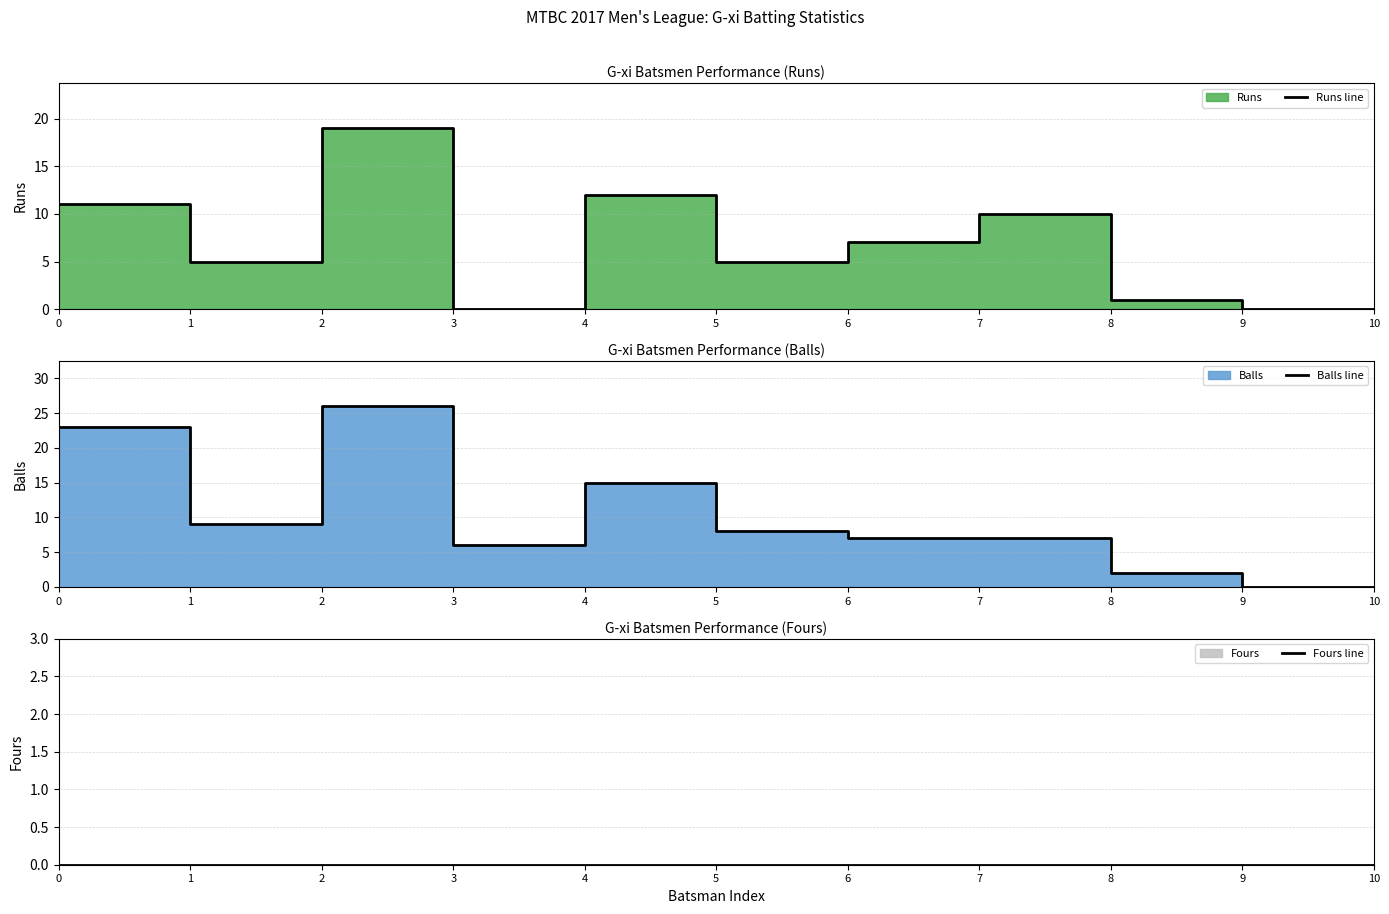

Count the number of categories in the chart.

11